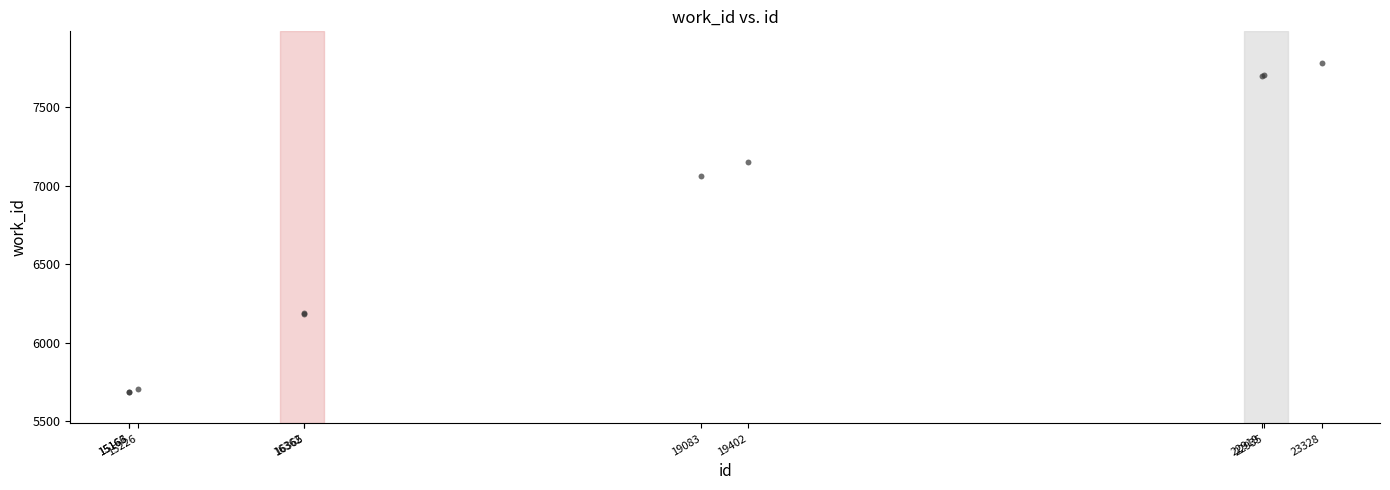

What Y value in the scatter plot is closest to 6734?

7060